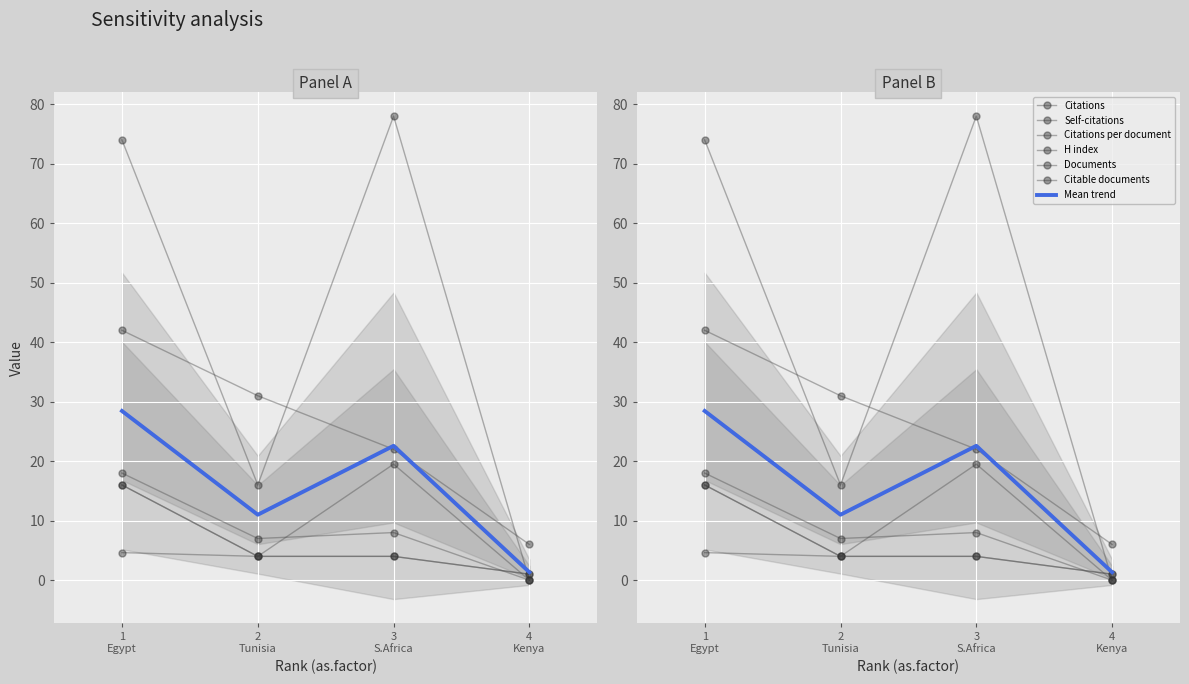

Rank the series at 3 from lowest to highest value.

Documents, Citable documents, Self-citations, Citations per document, H index, Citations